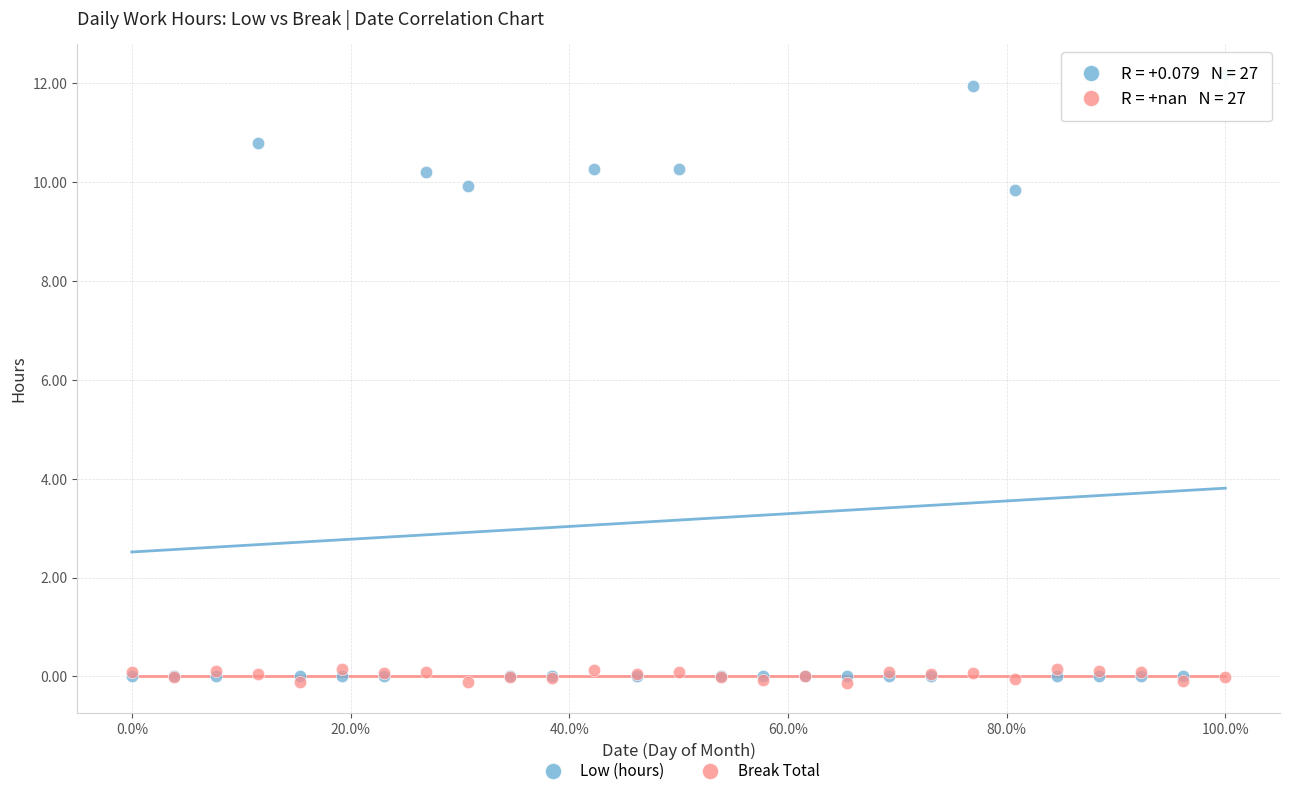

Which series contains the lowest Y value?

Break Total